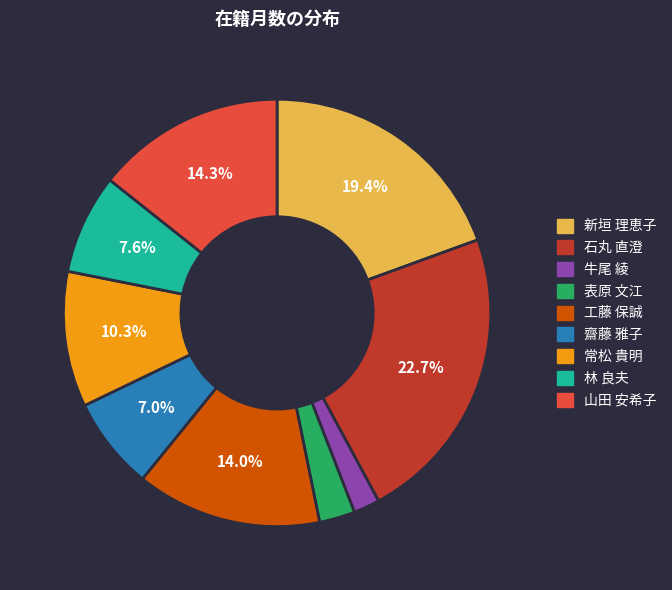

To the nearest percent, what portion does 石丸 直澄 represent?

23%